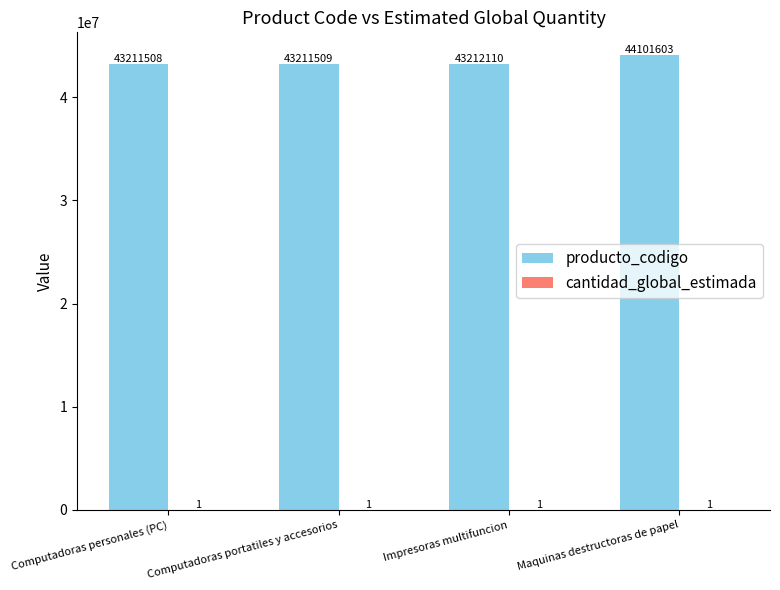

Which series has the largest range (max minus min)?

producto_codigo